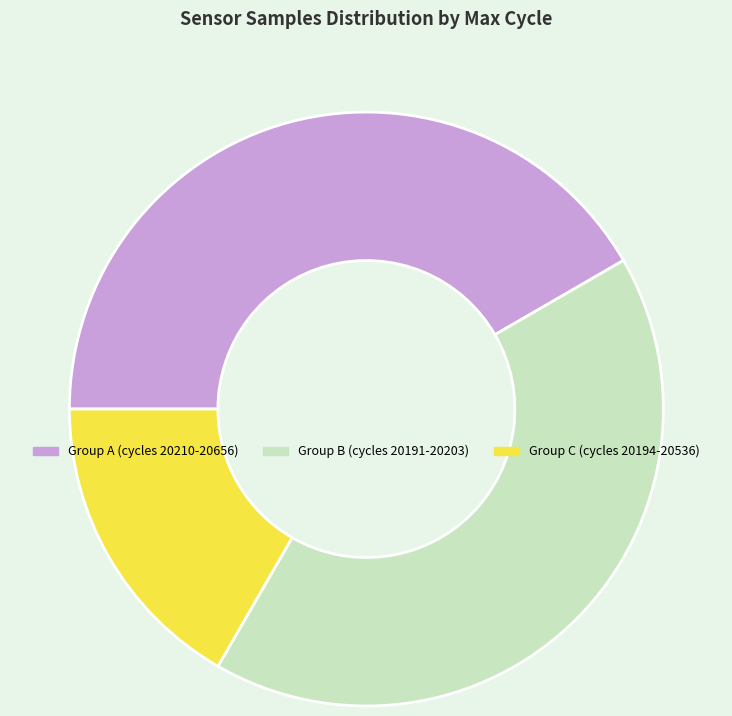

Is there any slice that represents more than half of the pie?

No